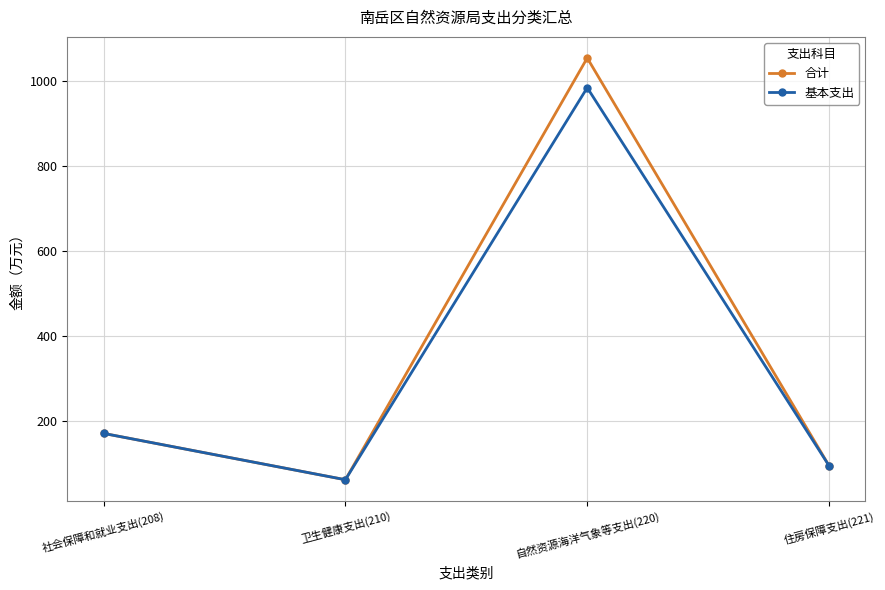

List the labels in order of 基本支出 value, largest first.

自然资源海洋气象等支出(220), 社会保障和就业支出(208), 住房保障支出(221), 卫生健康支出(210)